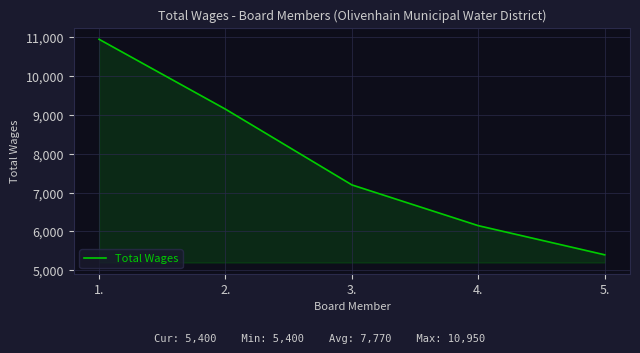

Which has a higher value, 3. or 1.?

1.